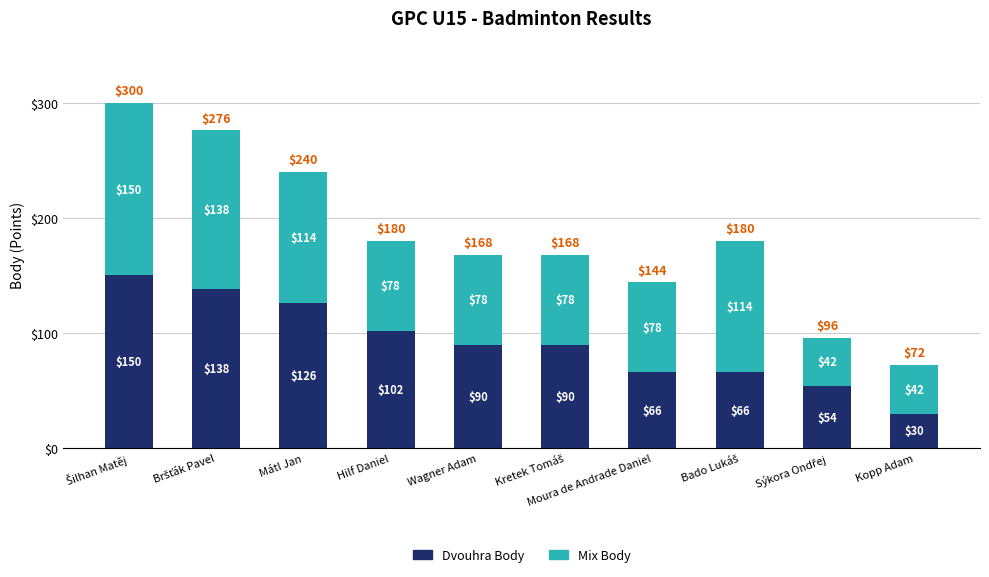

What is the difference between the second highest and second lowest values in the Dvouhra Body series?

84